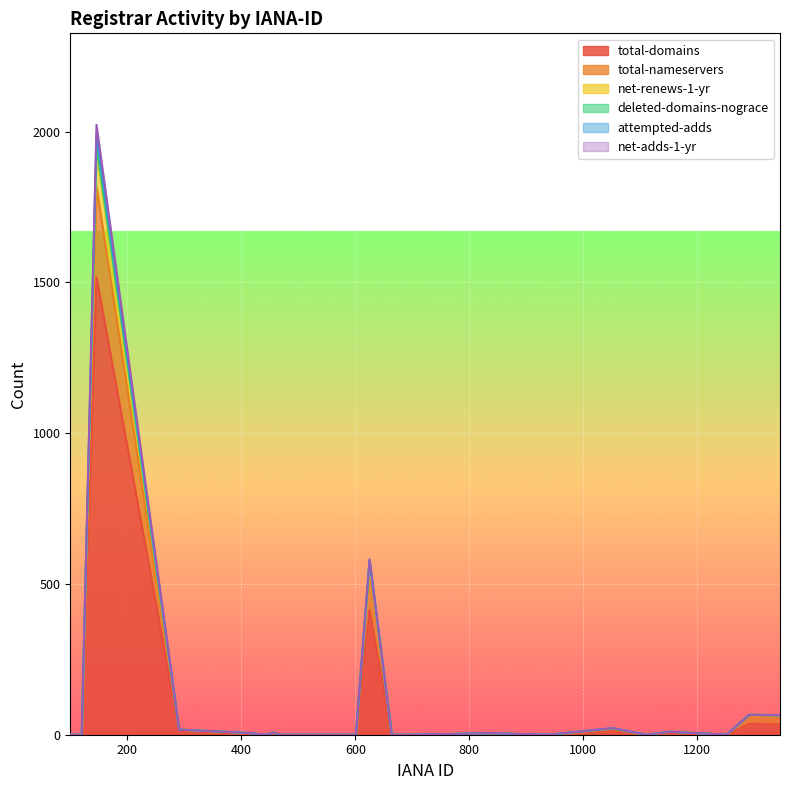

How many lines are shown in the chart?

6